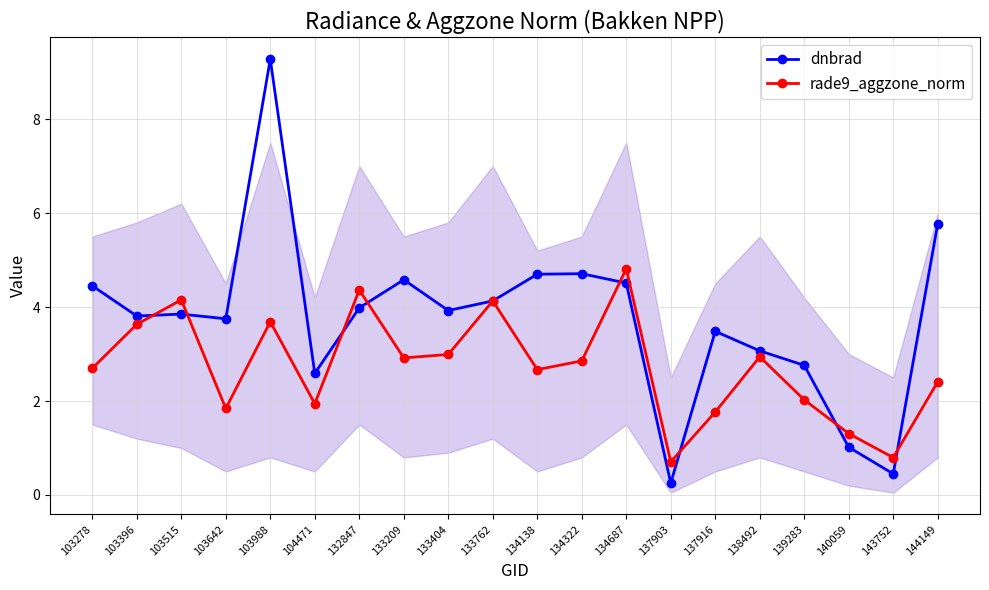

What is the smallest value displayed?

0.3